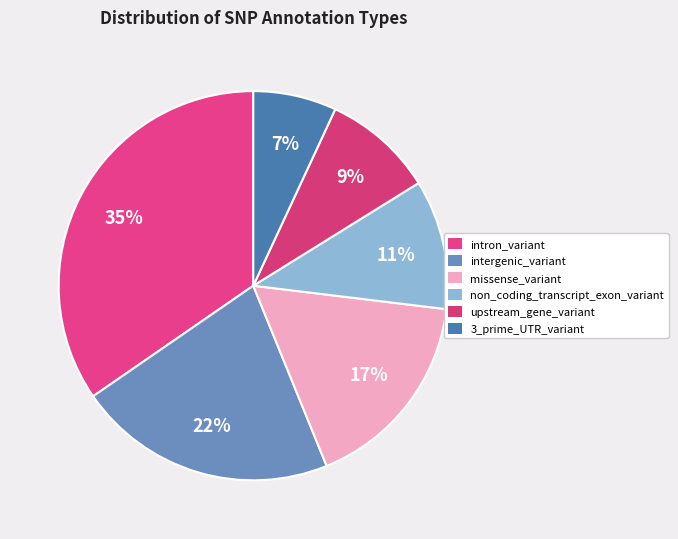

Is it true that 3_prime_UTR_variant is 18% of the pie?

False